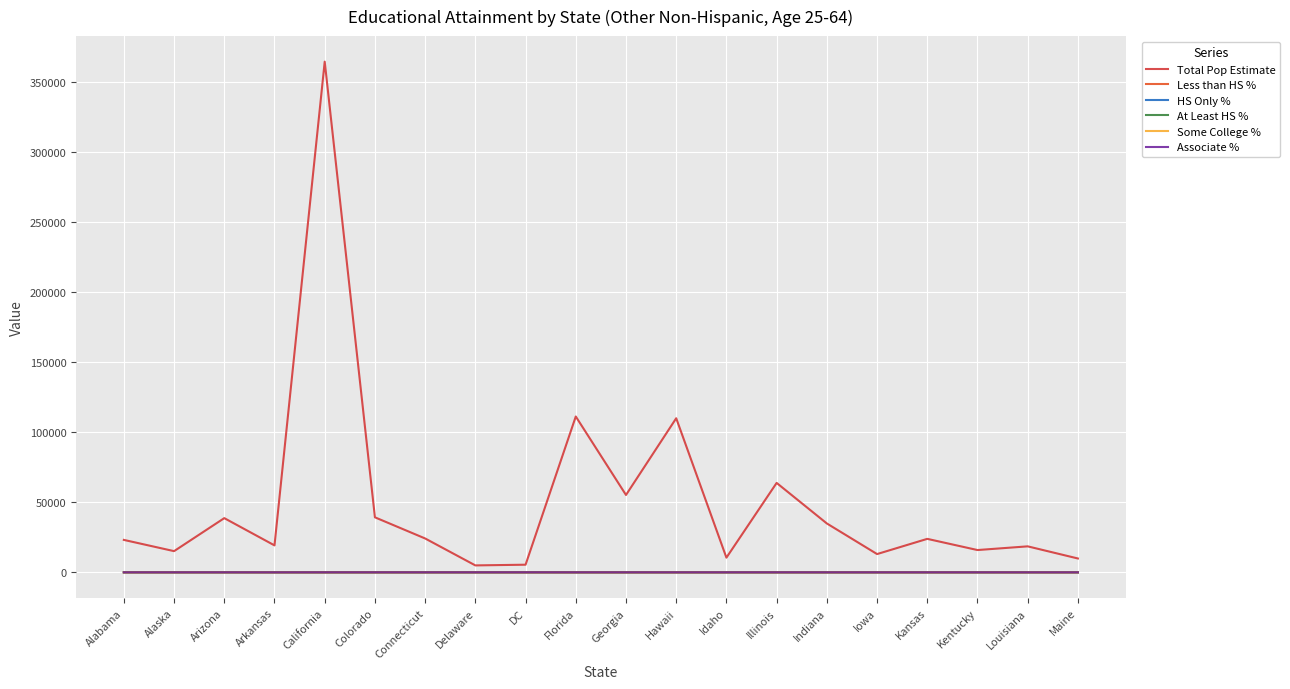

Which category has the highest value across all series?

California